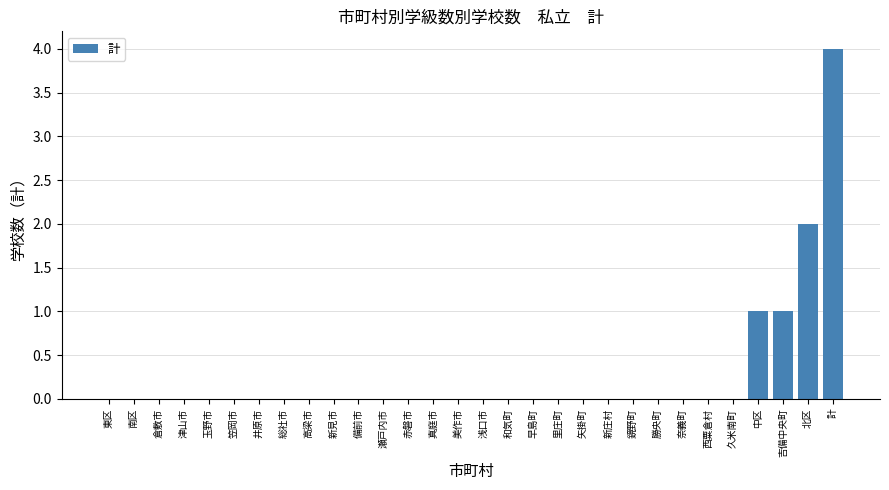

What is the sum of all values?

8